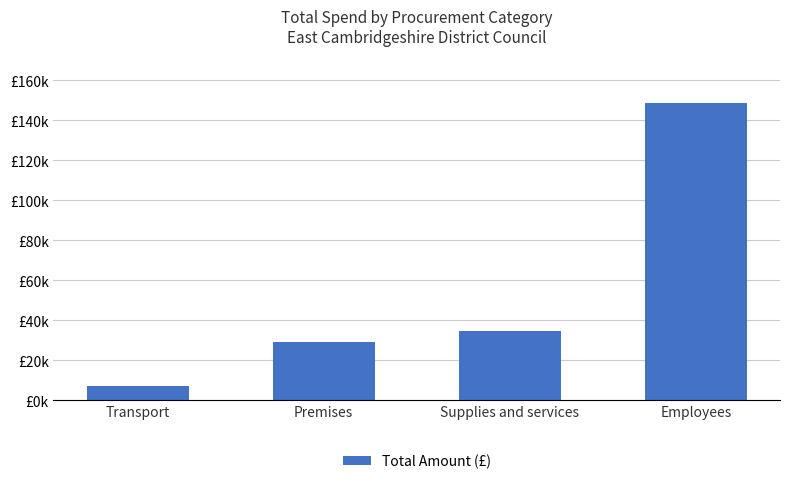

What is the change in value from Transport to Employees?

+141445.6